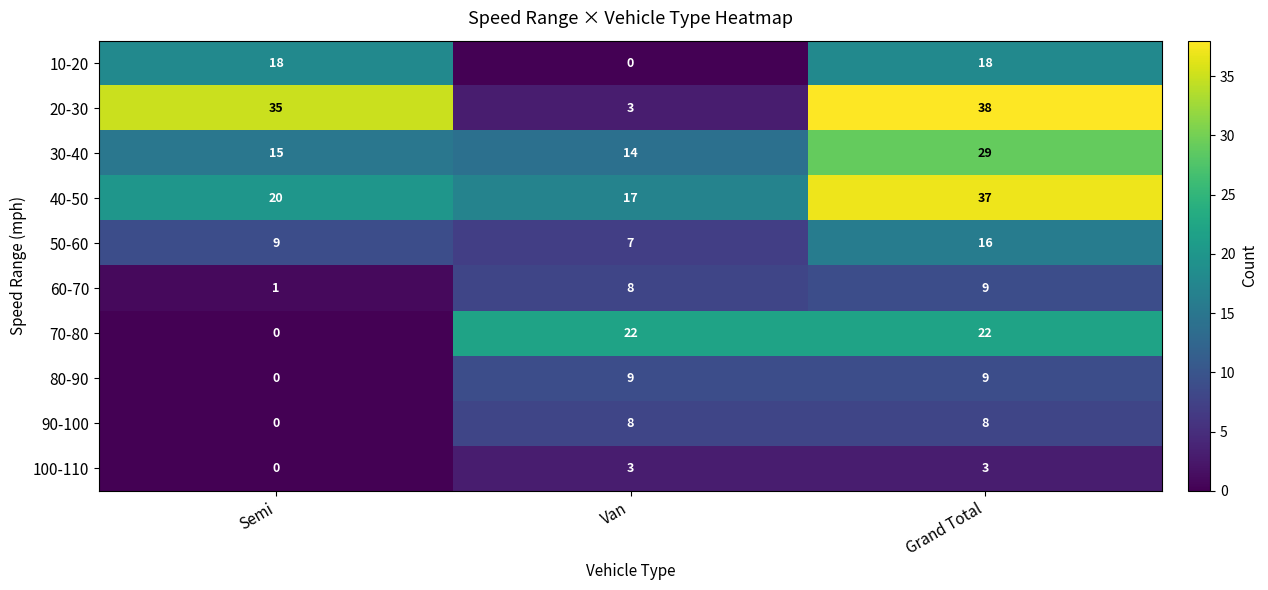

Which series has the widest spread of values?

20-30